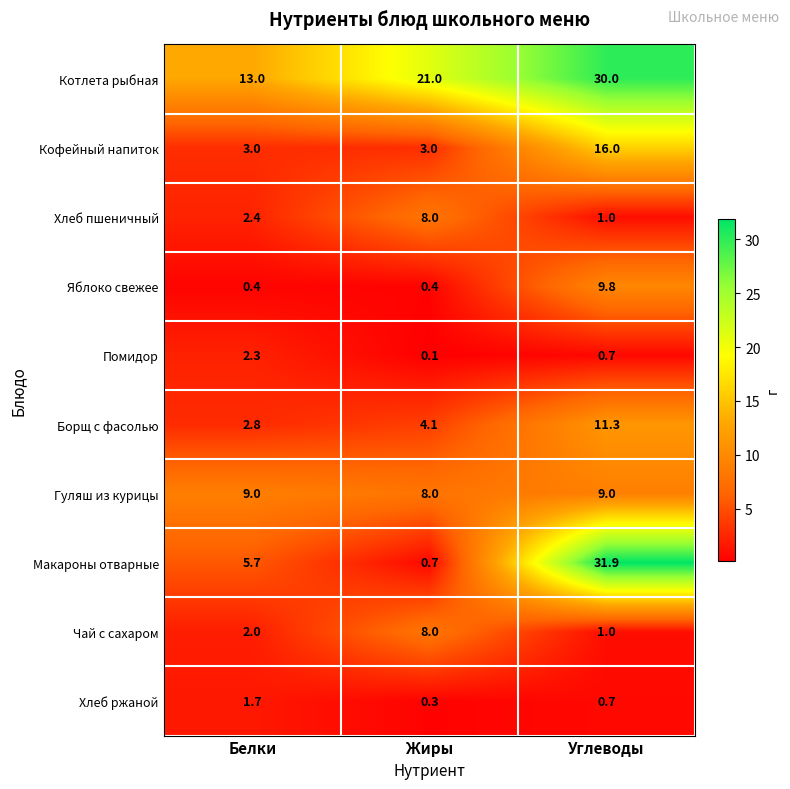

Rank the categories by Котлета рыбная value from highest to lowest.

Углеводы, Жиры, Белки